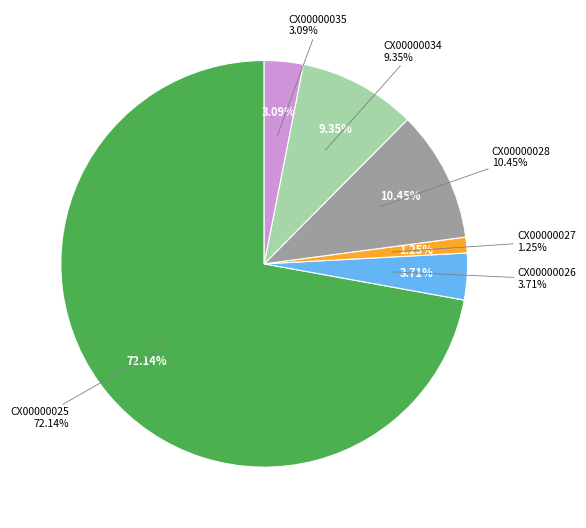

Which has a higher value, CX00000027 or CX00000035?

CX00000035